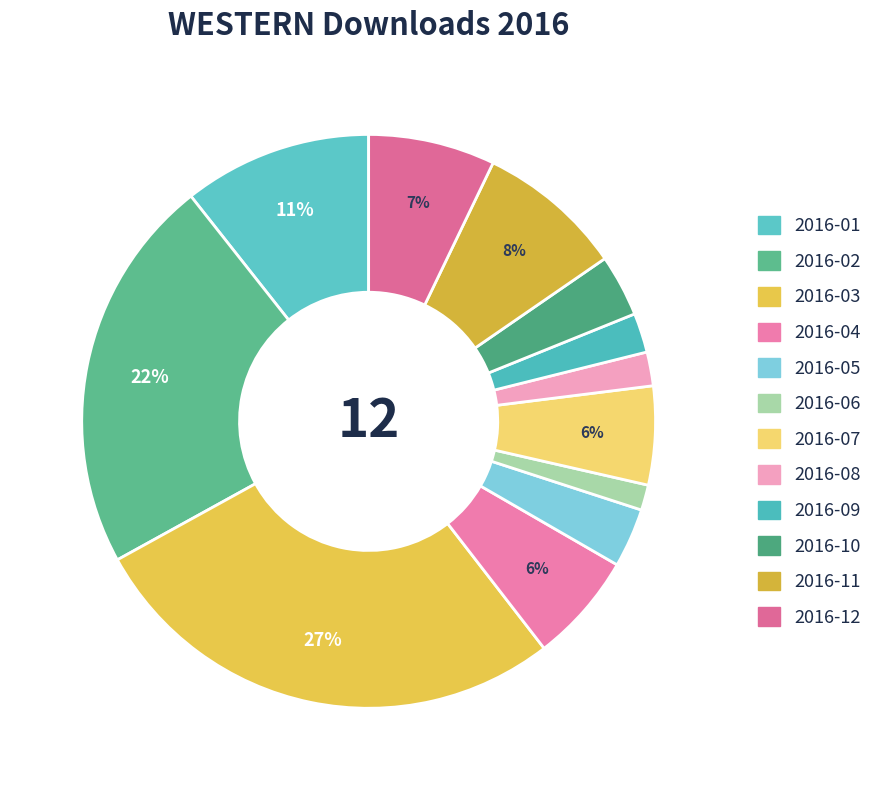

What percentage is the 2016-11 slice, to the nearest percent?

8%